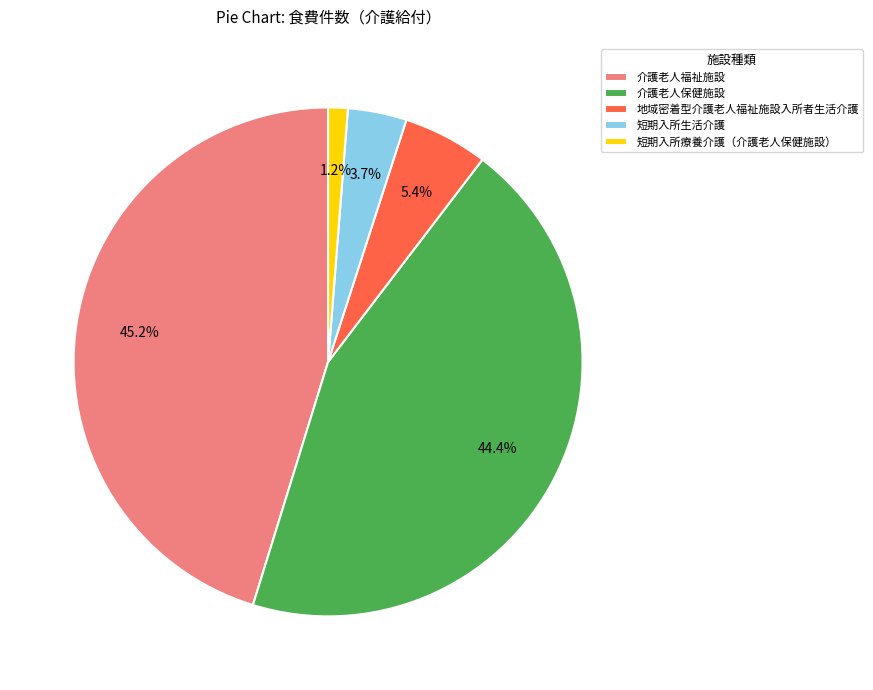

Does 介護老人保健施設 represent more than half of the total?

No